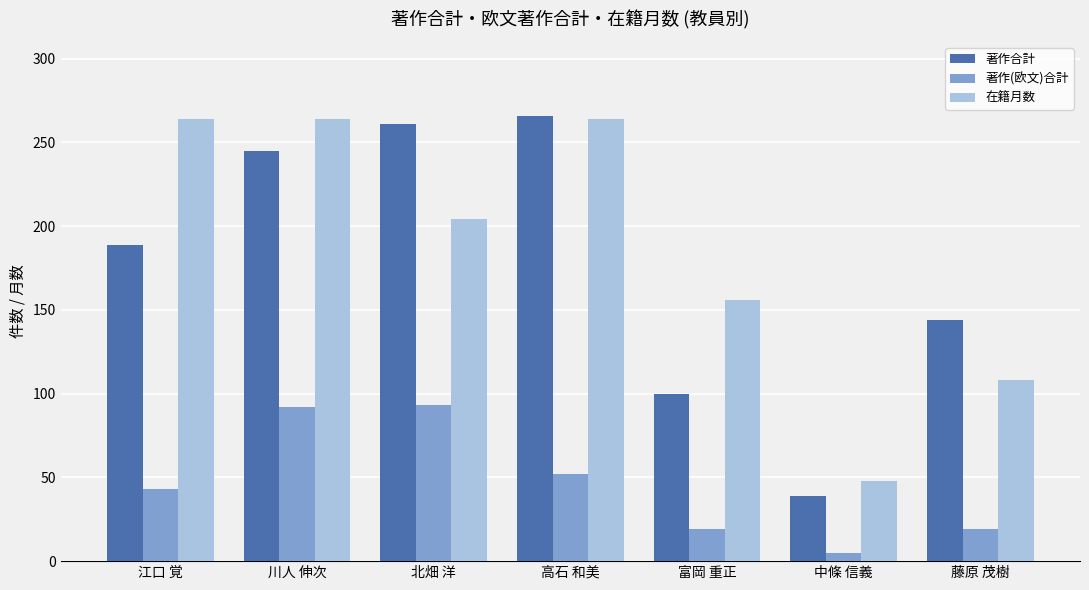

Rank the series at 川人 伸次 from lowest to highest value.

著作(欧文)合計, 著作合計, 在籍月数